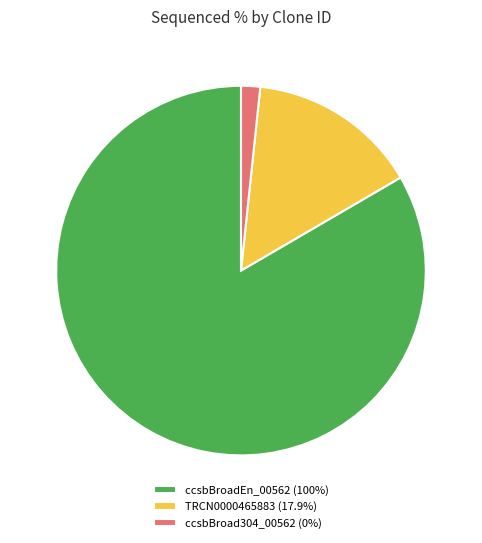

Combined, do TRCN0000465883 (17.9%) and ccsbBroad304_00562 (0%) account for over 50%?

No